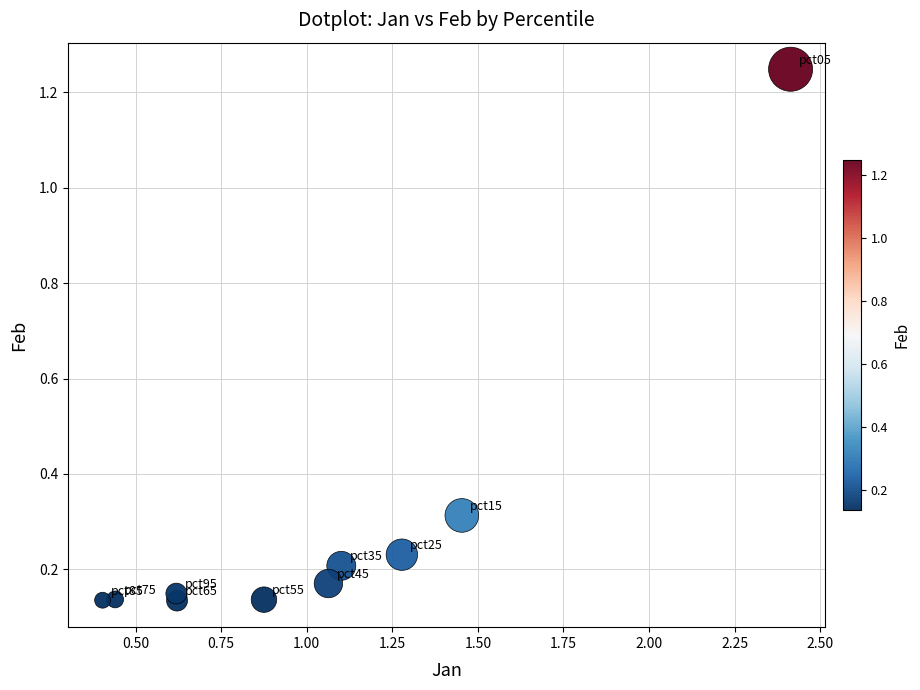

What is the range of X values (max minus min)?

2.0